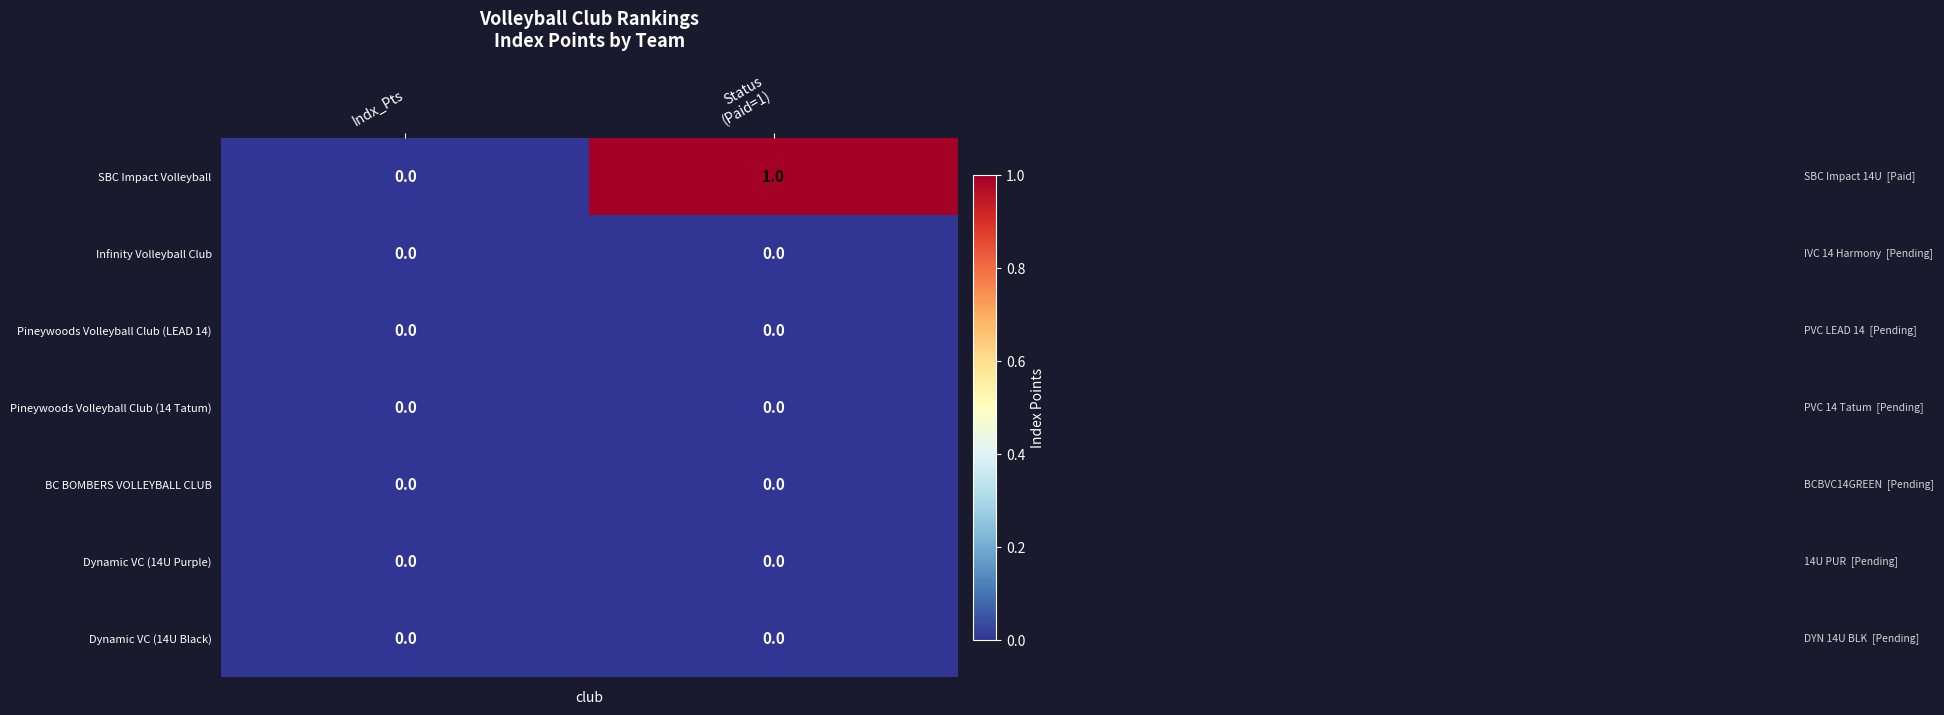

Reading left to right, what are all the values shown in this chart?

SBC Impact Volleyball: 0	1
Infinity Volleyball Club: 0	0
Pineywoods Volleyball Club (LEAD 14): 0	0
Pineywoods Volleyball Club (14 Tatum): 0	0
BC BOMBERS VOLLEYBALL CLUB: 0	0
Dynamic VC (14U Purple): 0	0
Dynamic VC (14U Black): 0	0